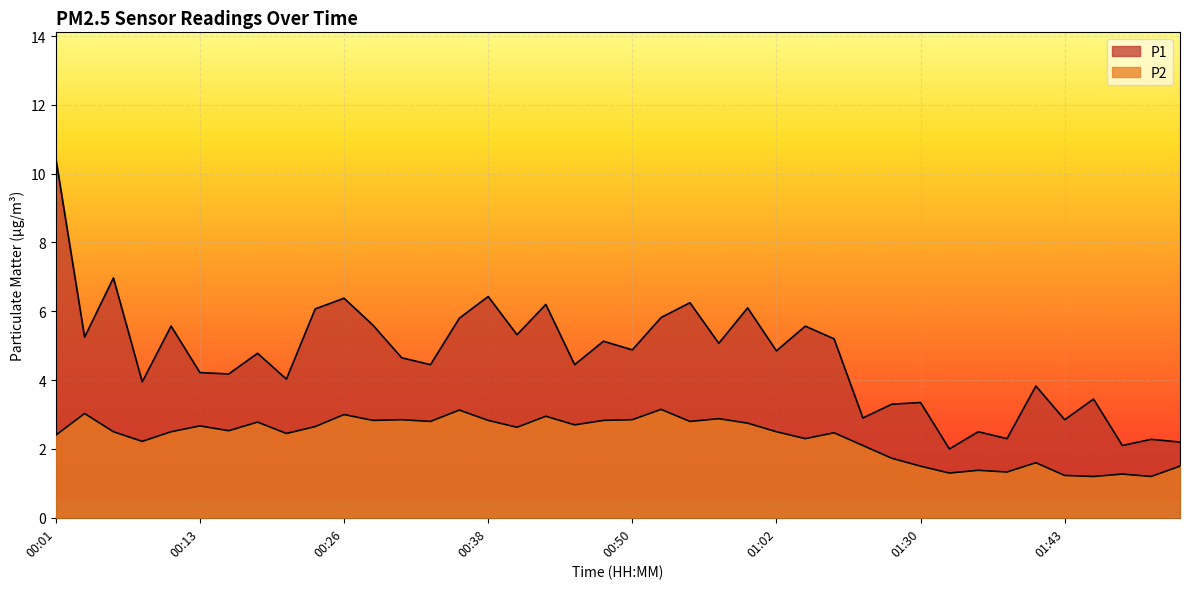

Reading left to right, what are all the values shown in this chart?

P1: 10.4	5.2	7.0	4.0	5.6	4.2	4.2	4.8	4.0	6.1	6.4	5.6	4.7	4.5	5.8	6.4	5.3	6.2	4.5	5.1	4.9	5.8	6.2	5.1	6.1	4.8	5.6	5.2	2.9	3.3	3.4	2.0	2.5	2.3	3.8	2.9	3.5	2.1	2.3	2.2
P2: 2.4	3.0	2.5	2.2	2.5	2.7	2.5	2.8	2.5	2.6	3.0	2.8	2.9	2.8	3.1	2.8	2.6	3.0	2.7	2.8	2.9	3.1	2.8	2.9	2.8	2.5	2.3	2.5	2.1	1.7	1.5	1.3	1.4	1.3	1.6	1.2	1.2	1.3	1.2	1.5